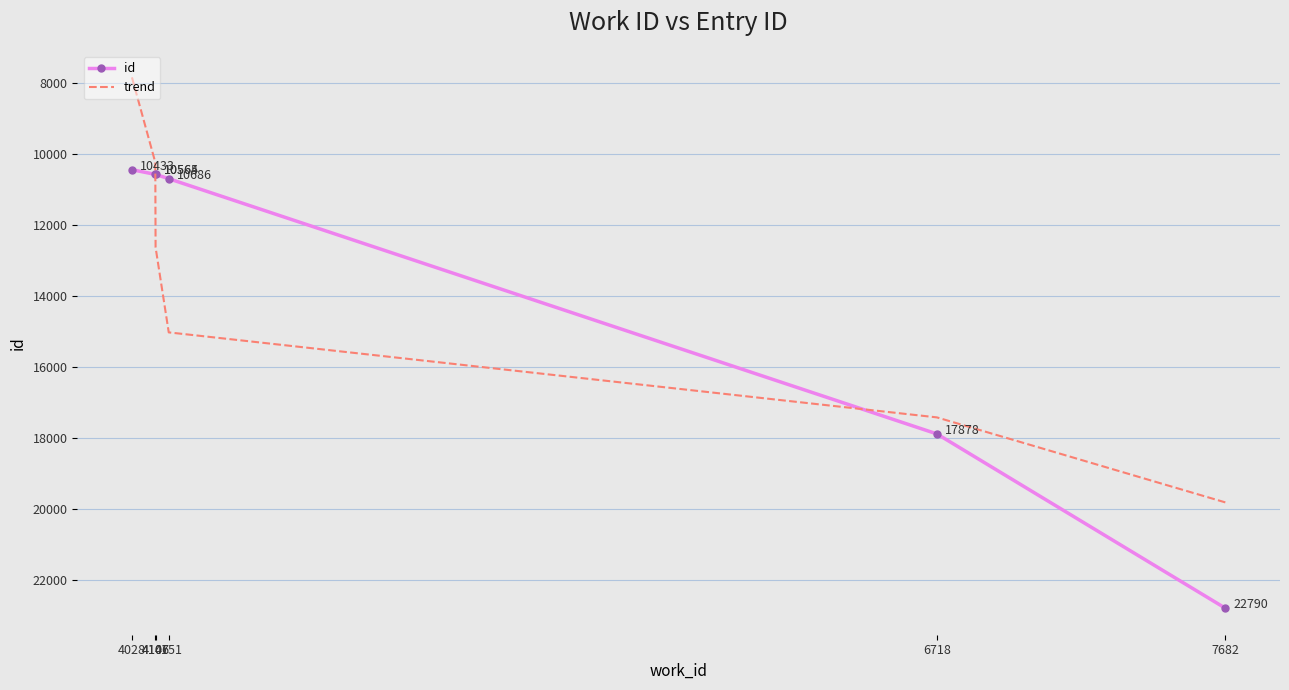

What is the maximum value shown in the chart?

22790.0